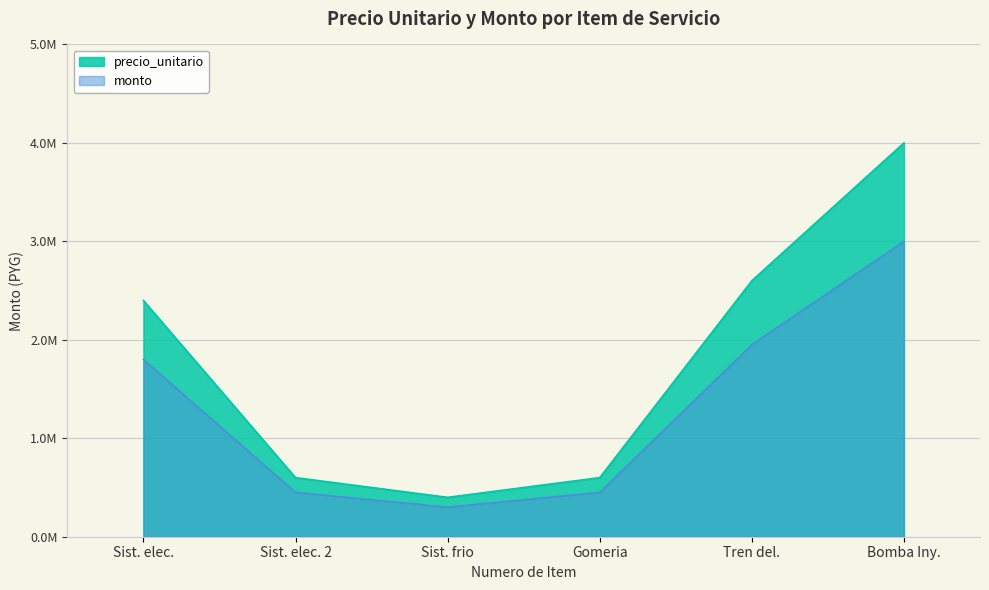

Where does the precio_unitario series first go above 2400000?

Tren del.